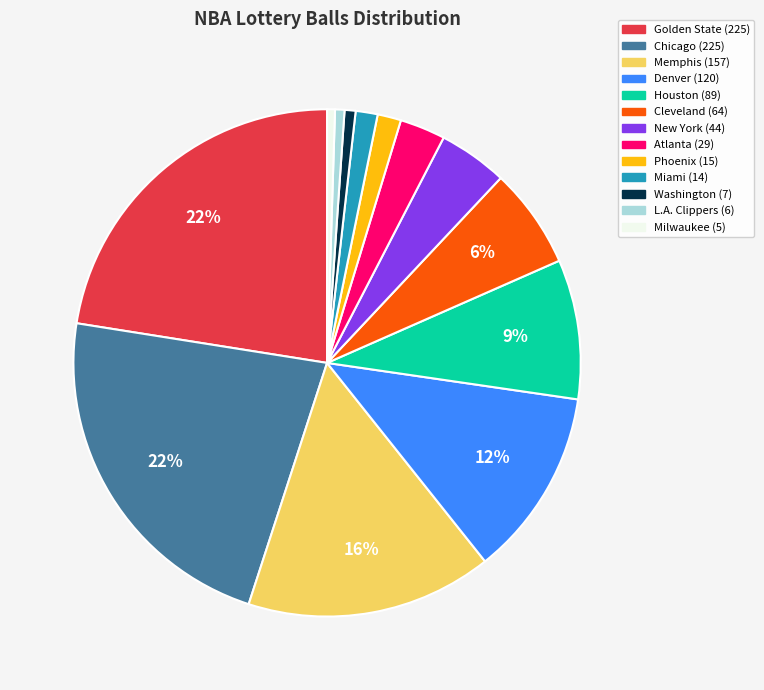

To the nearest percent, what is the average slice percentage?

8%